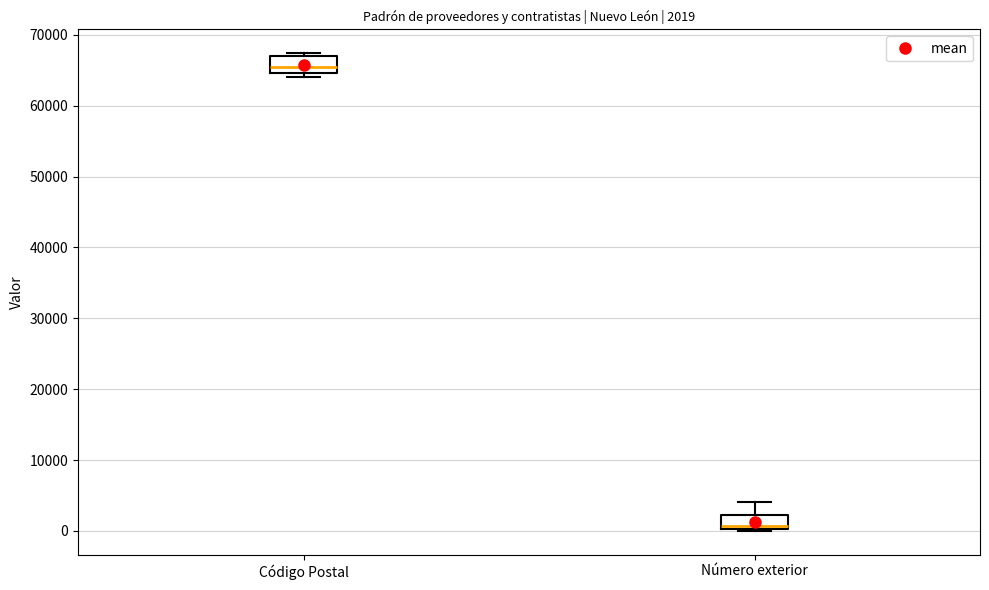

Which box has the highest median line?

Código Postal